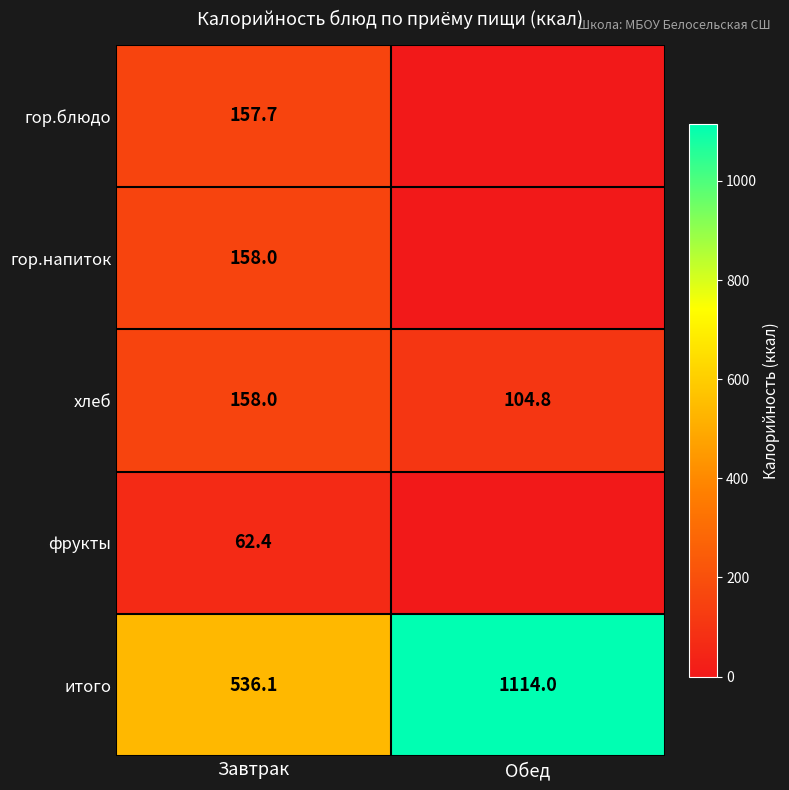

What is the highest value of the хлеб series?

158.0